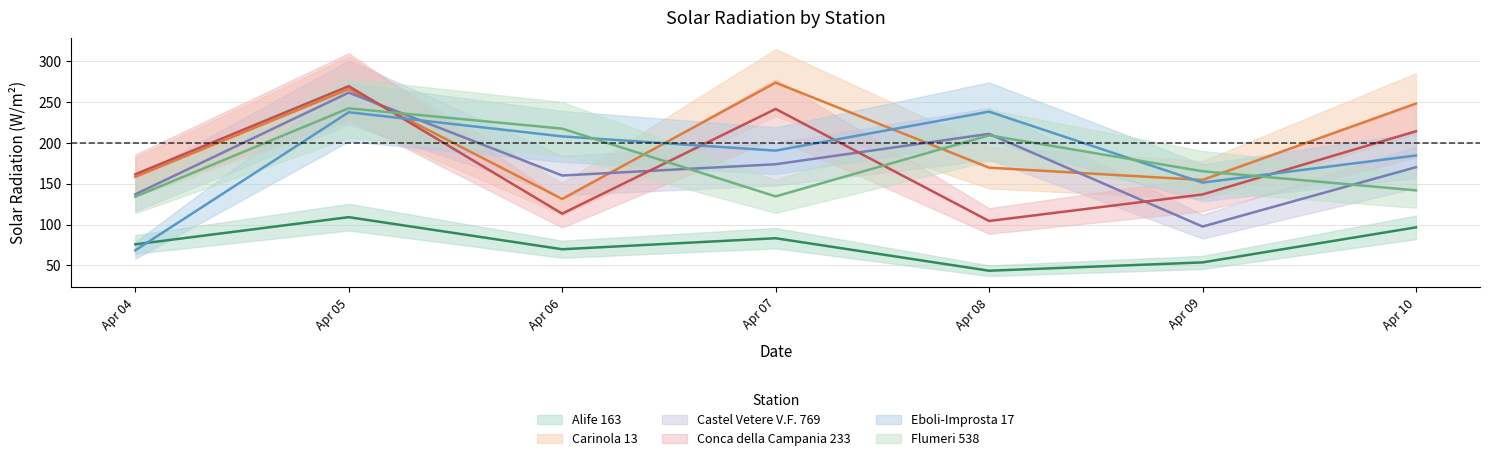

At 2022-04-06, list the series in order from largest to smallest.

Flumeri 538, Eboli-Improsta 17, Castel Vetere V.F. 769, Carinola 13, Conca della Campania 233, Alife 163